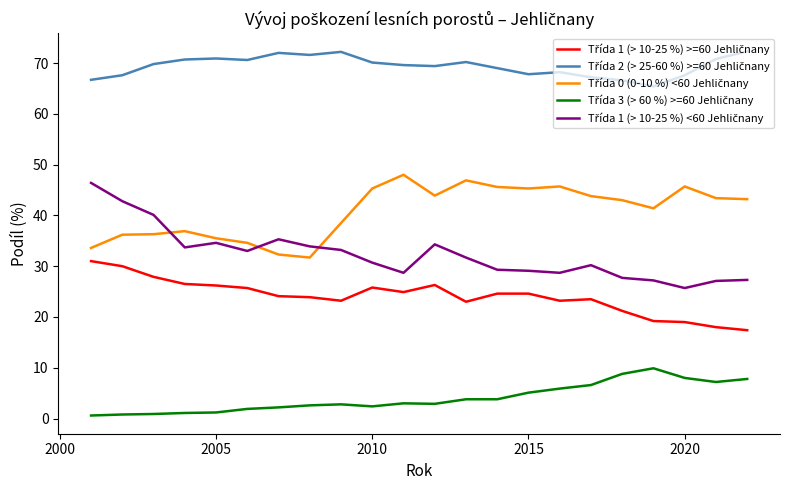

How many distinct data groups are displayed?

5